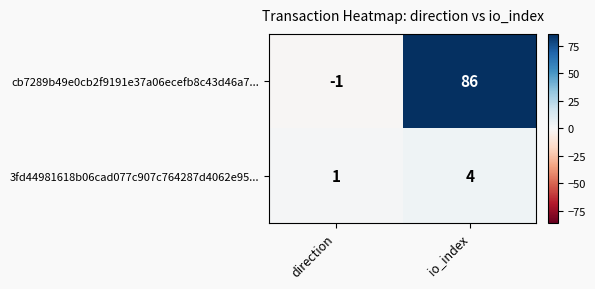

Reading left to right, transcribe all the data shown in this chart.

cb7289b49e0cb2f9191e37a06ecefb8c43d46a7...: direction=-1	io_index=86
3fd44981618b06cad077c907c764287d4062e95...: direction=1	io_index=4